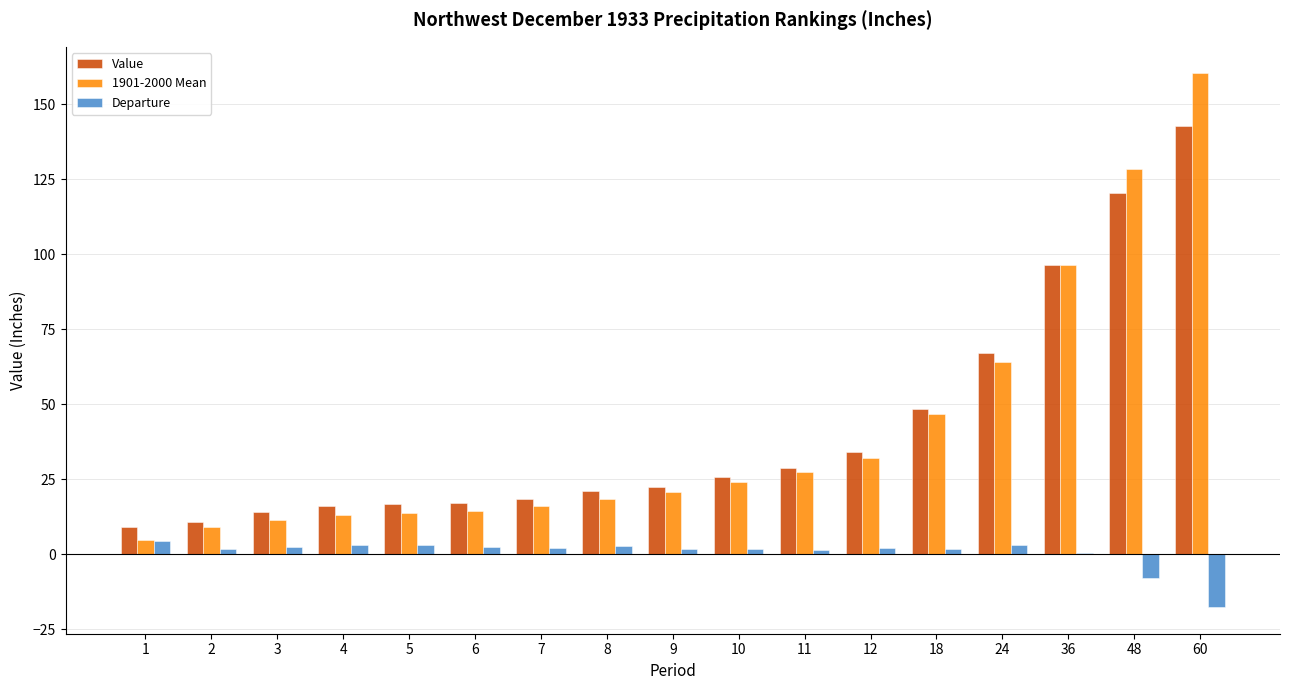

Where is Value nearest to the value 75?

24